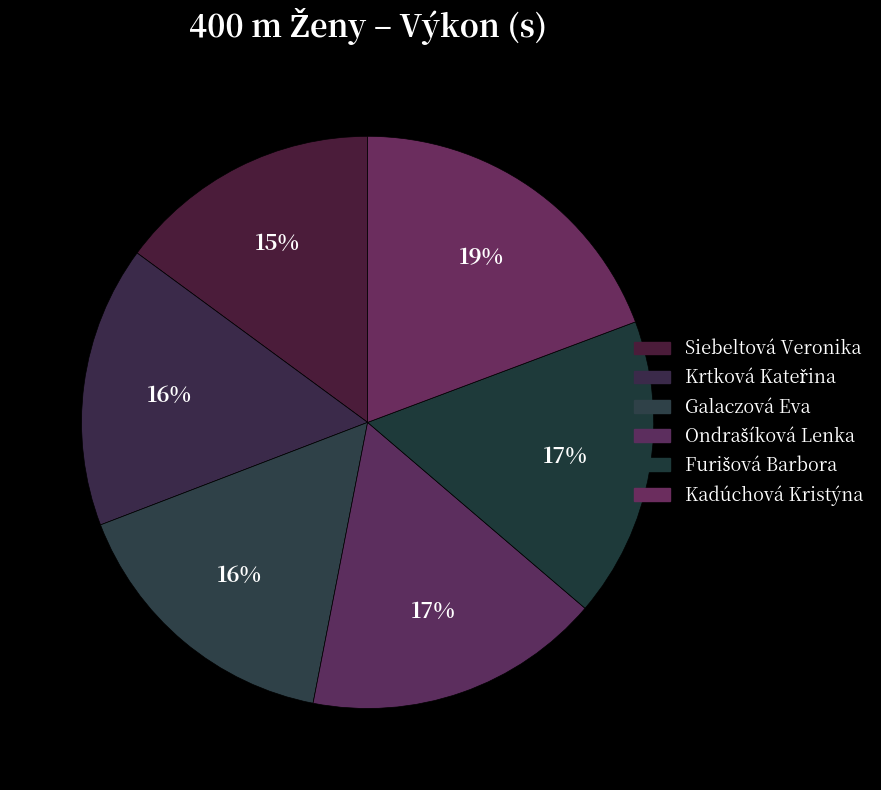

Rank the categories by value from highest to lowest.

Kadúchová Kristýna, Furišová Barbora, Ondrašíková Lenka, Galaczová Eva, Krtková Kateřina, Siebeltová Veronika